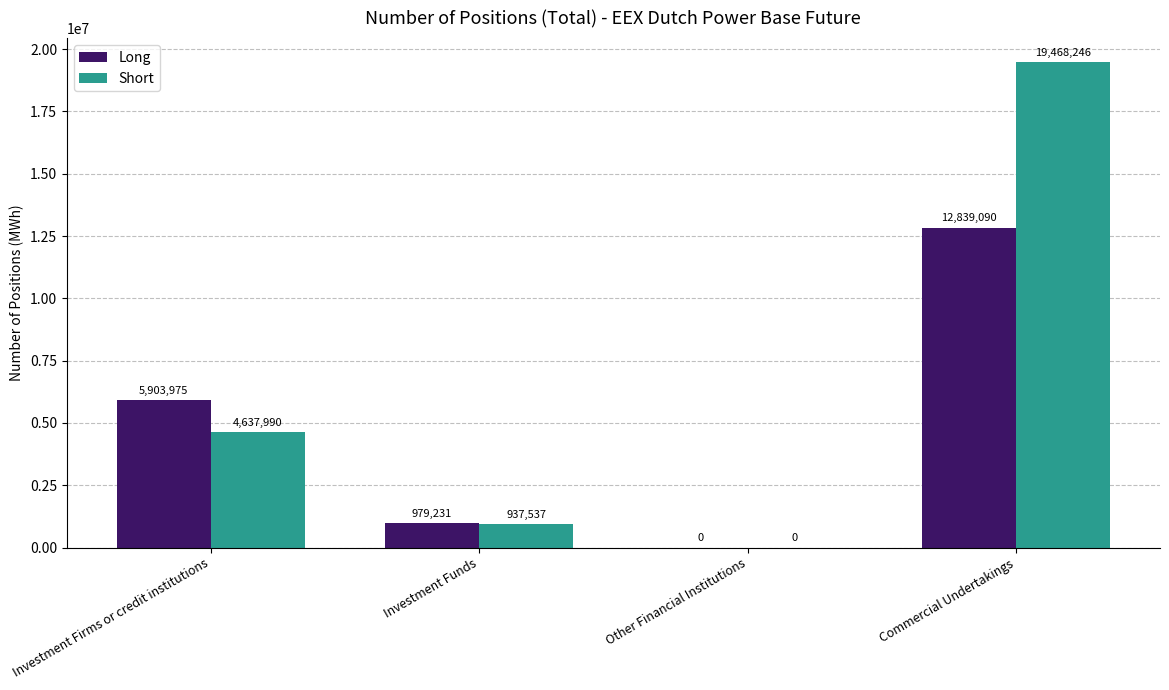

Which series changed the most between Other Financial Institutions and Commercial Undertakings?

Short